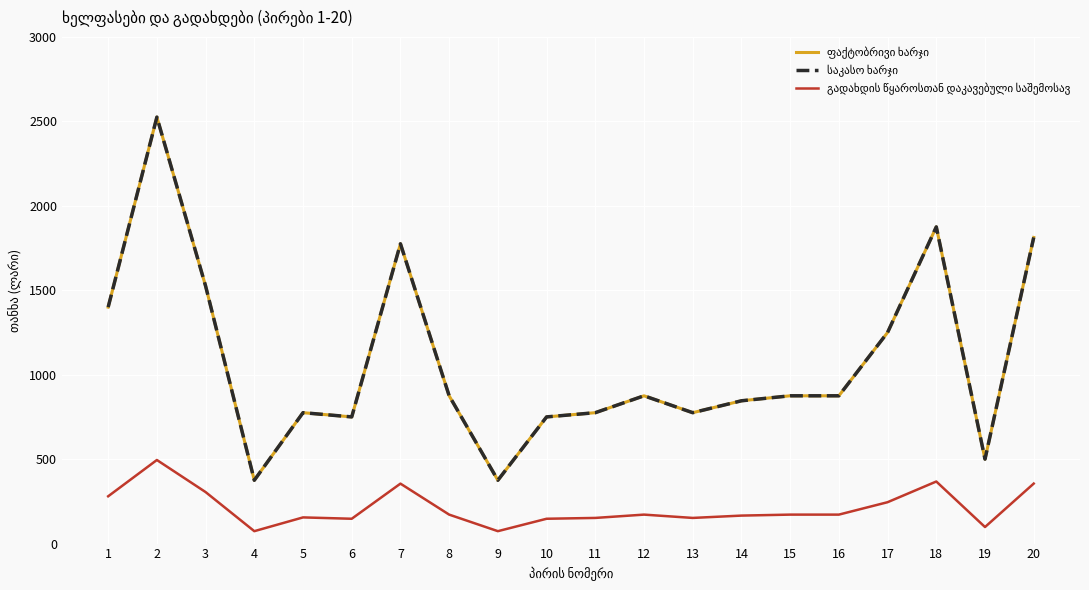

Where is the first local maximum for ფაქტობრივი ხარჯი?

2